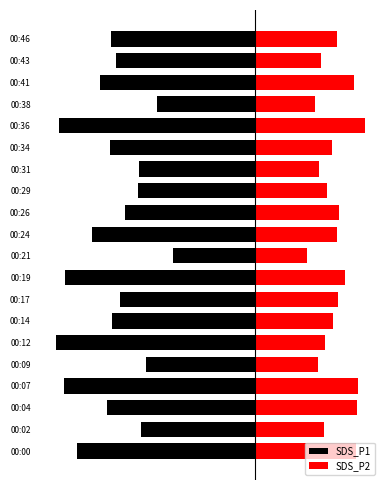

Where is SDS_P1 nearest to the value -18?

00:17